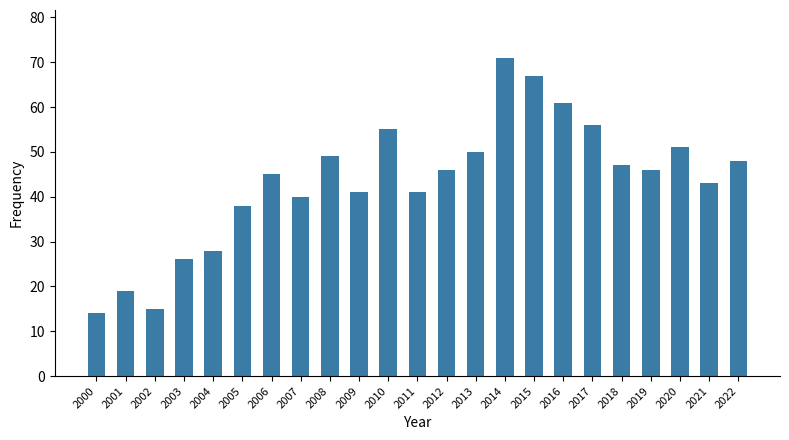

What is the approximate value at 2007?

40